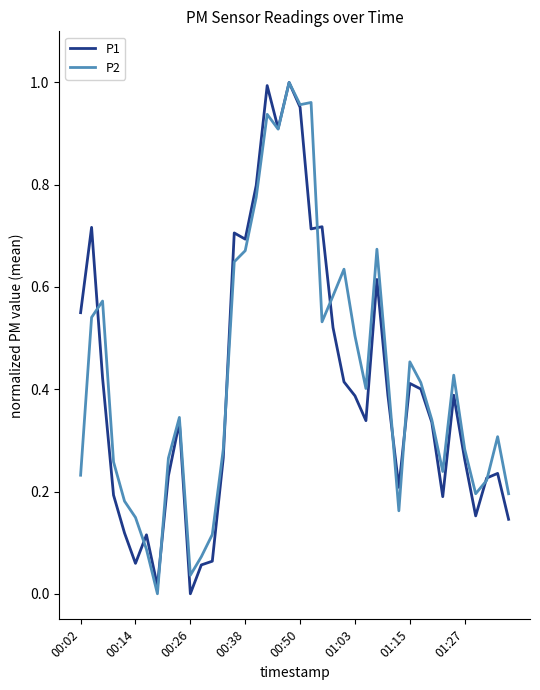

What are all the series names shown in the legend?

P1, P2